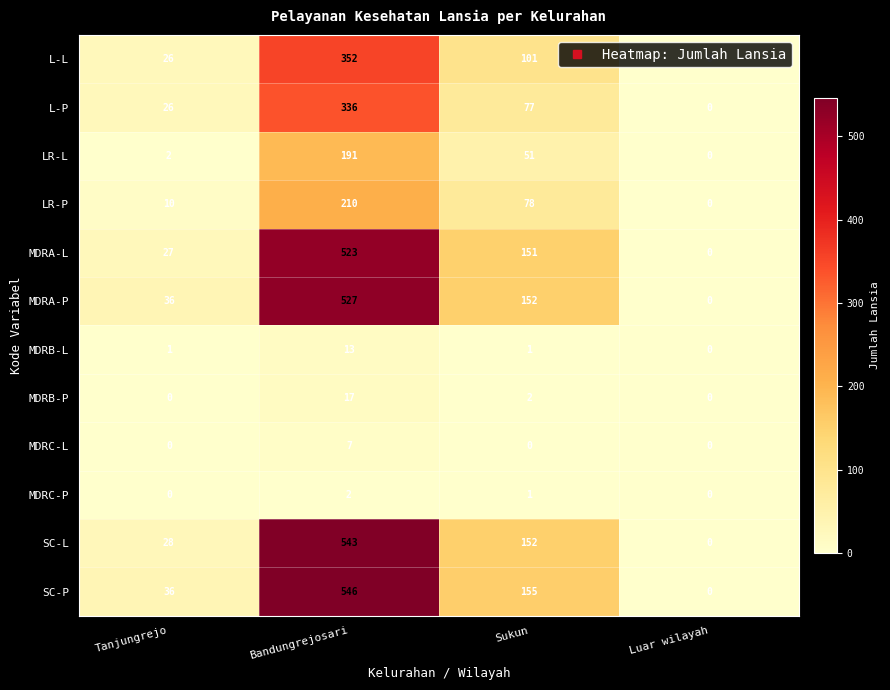

At which category is the sum across all series the highest?

Bandungrejosari